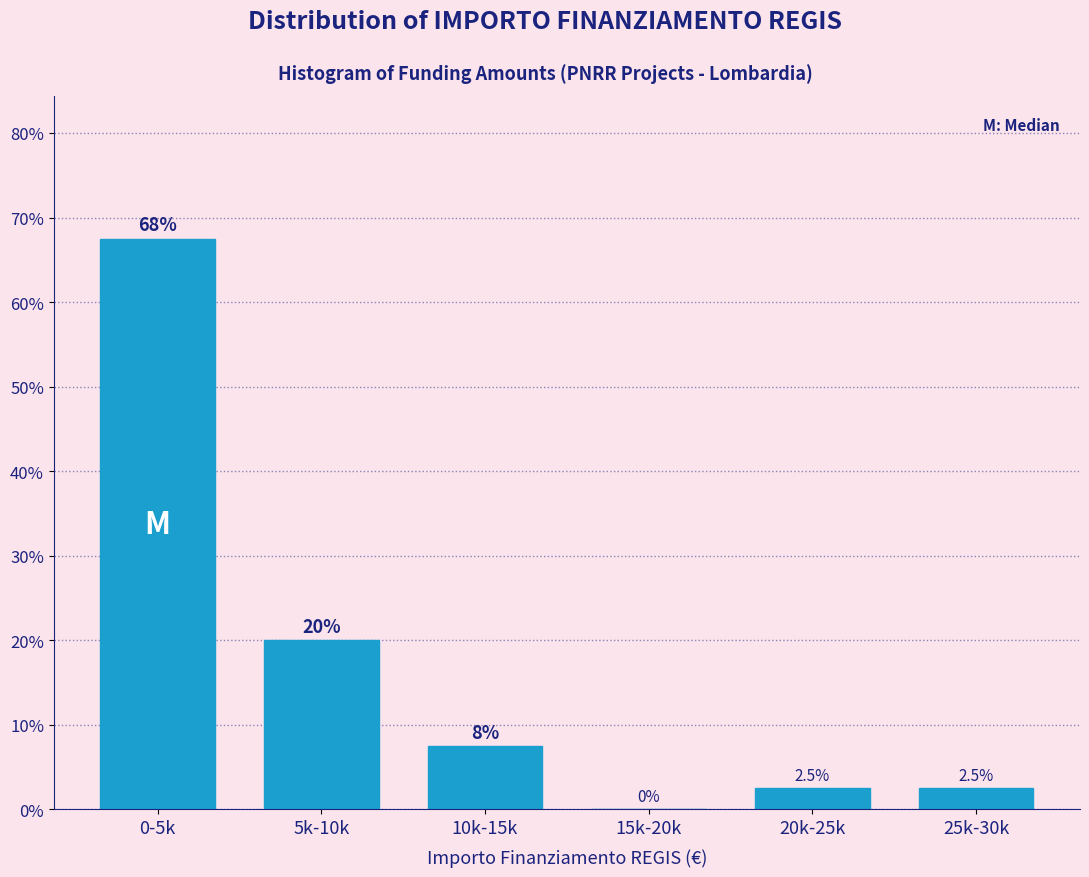

Reading right to left, list all the values displayed in this chart.

25k-30k=2.5	20k-25k=2.5	15k-20k=0.0	10k-15k=7.5	5k-10k=20.0	0-5k=67.5